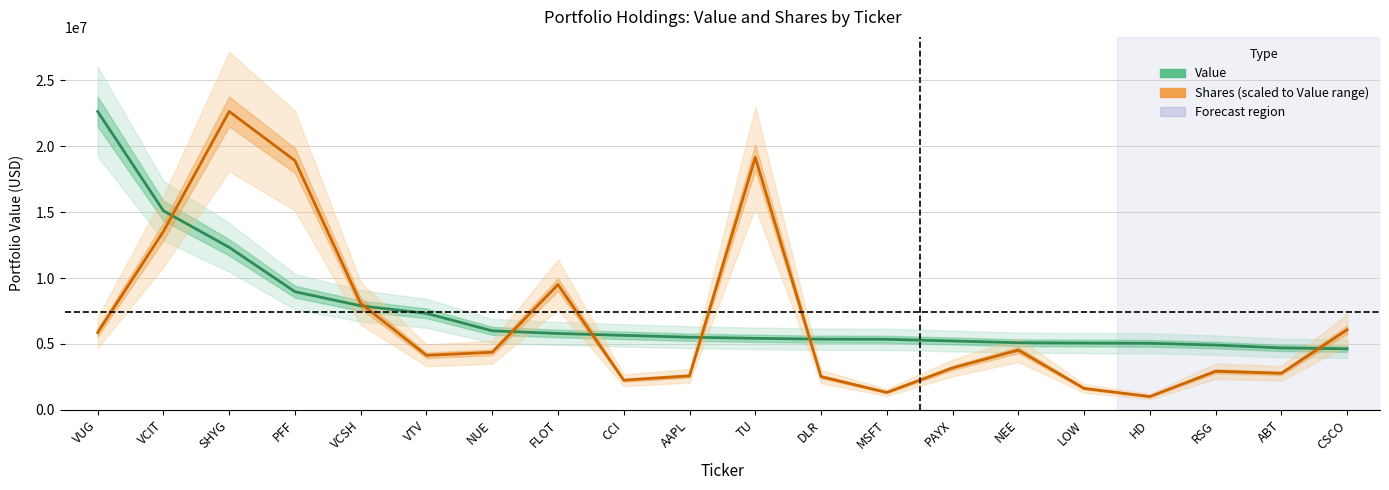

List the series in order of their peak value, lowest first.

Value, Shares (scaled)